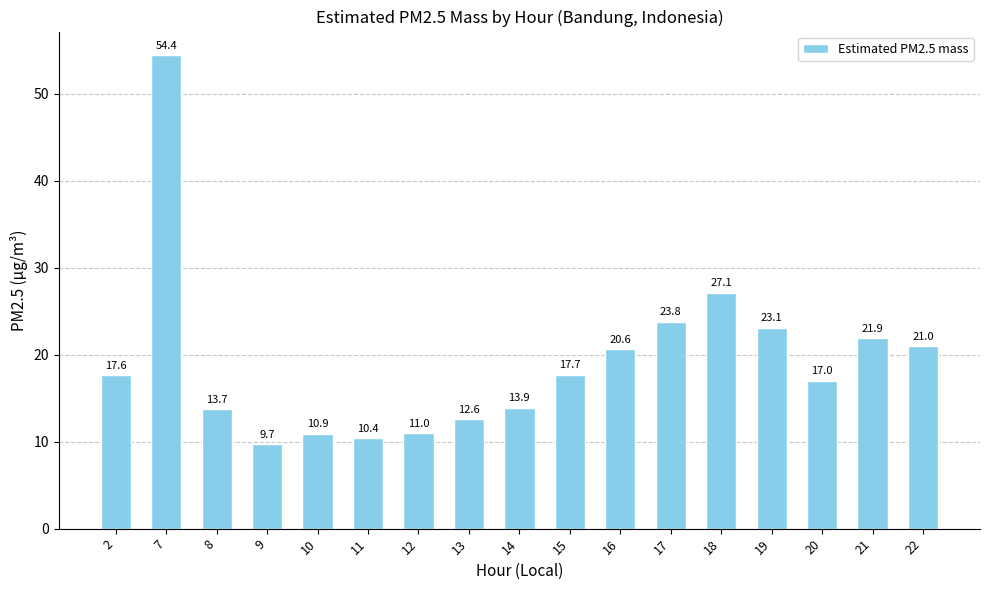

Reading left to right, list all the values displayed in this chart.

2=17.6	7=54.4	8=13.7	9=9.7	10=10.9	11=10.4	12=11.0	13=12.6	14=13.9	15=17.7	16=20.6	17=23.8	18=27.1	19=23.1	20=17.0	21=21.9	22=21.0